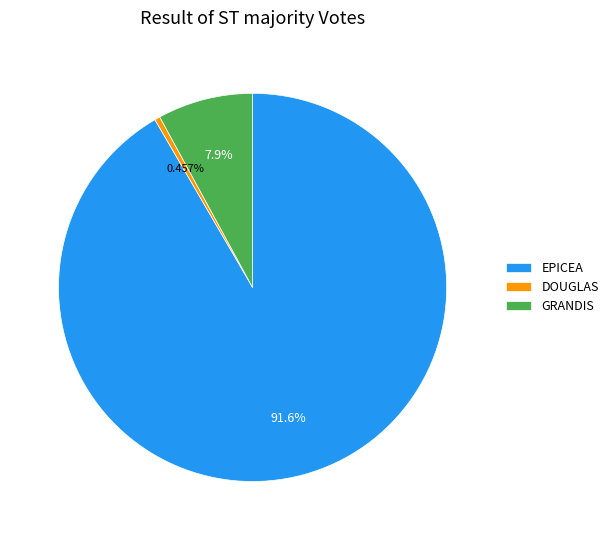

Which slice is the largest?

EPICEA